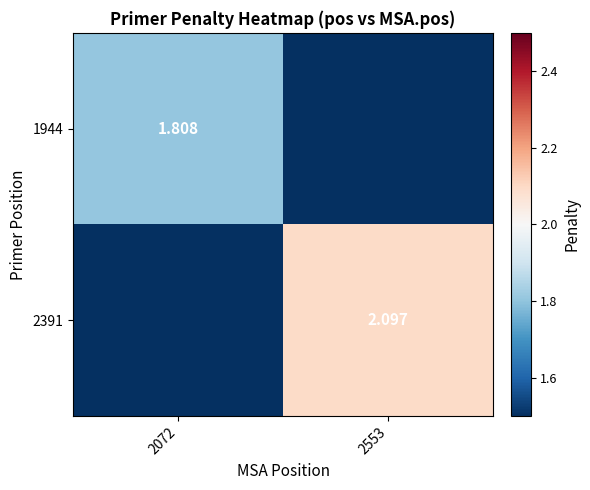

What is the sum of the 2391 values at 2553 and 2072?

2.1